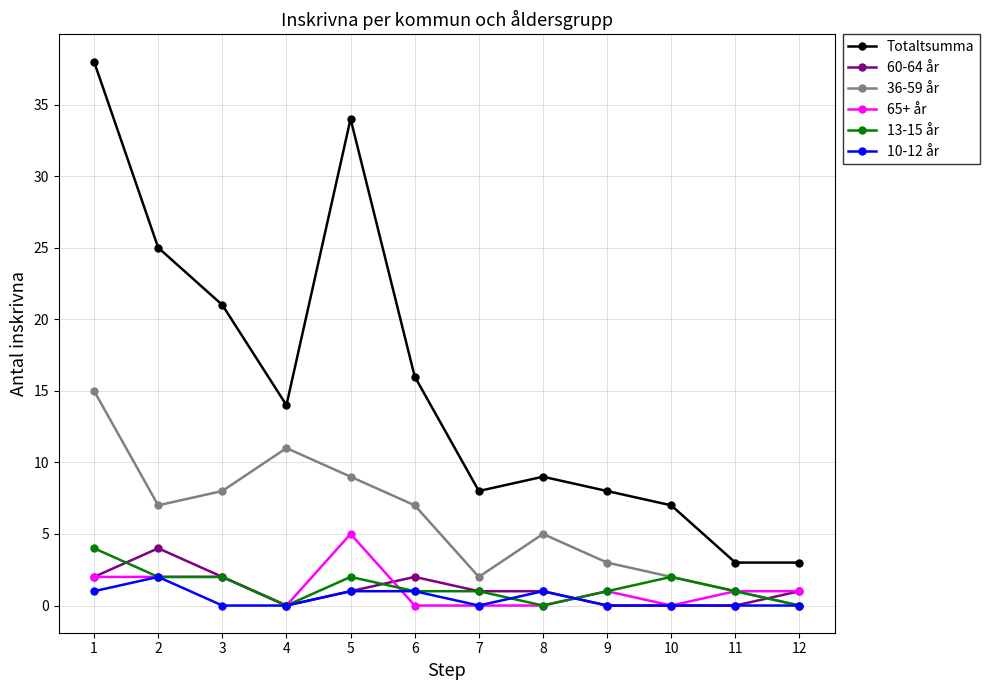

What is the greatest value displayed?

38